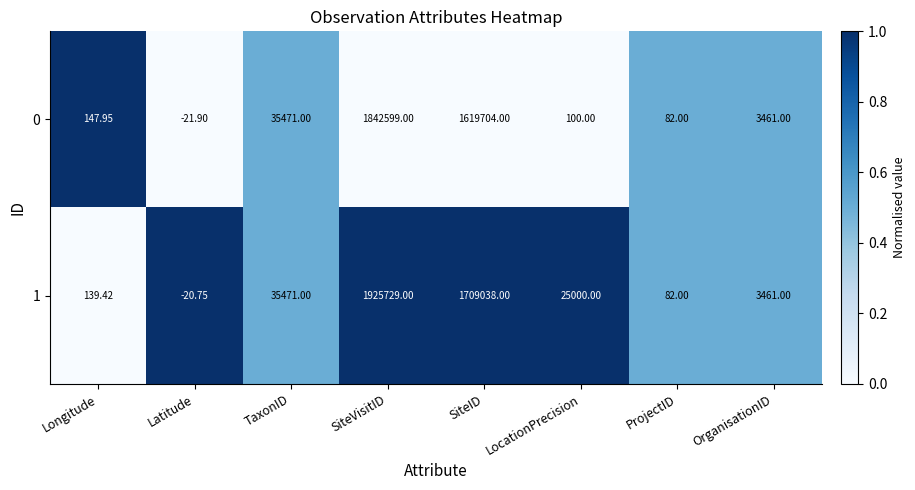

List the labels in order of 1 value, largest first.

SiteVisitID, SiteID, TaxonID, LocationPrecision, OrganisationID, Longitude, ProjectID, Latitude